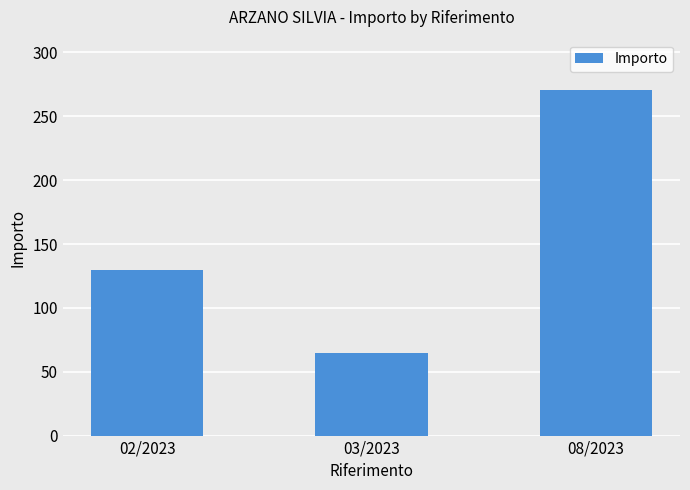

Which has a higher value, 03/2023 or 08/2023?

08/2023